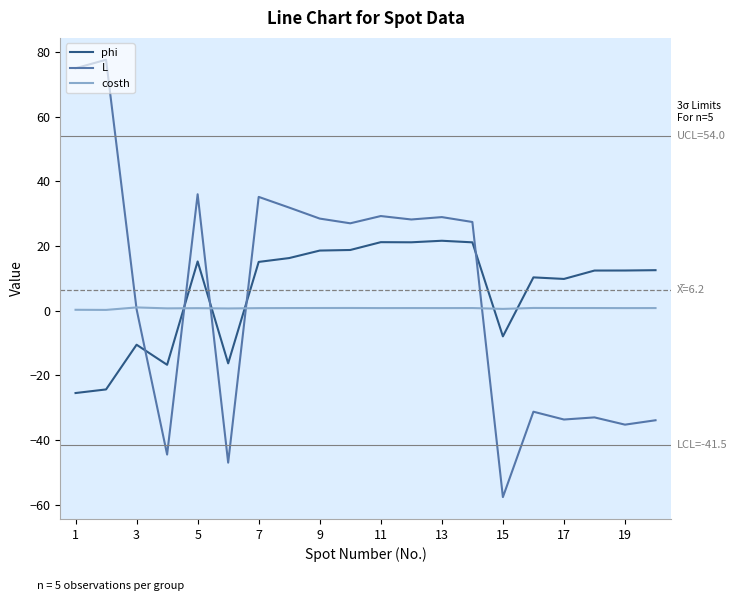

What are all the series names shown in the legend?

phi, L, costh